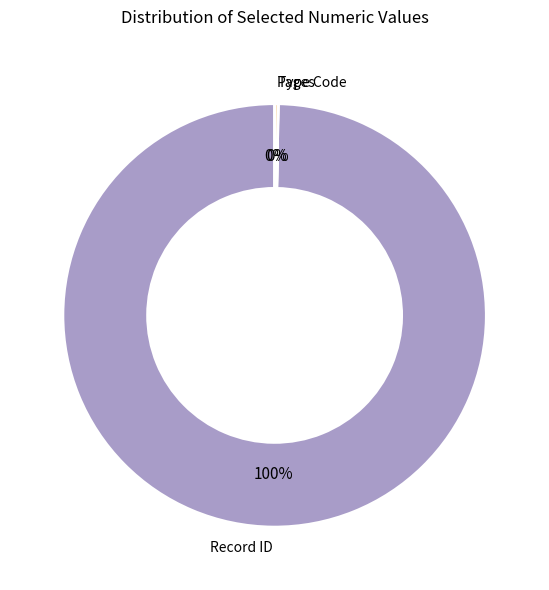

To the nearest percent, what is the difference between the largest and smallest slice percentages?

100%